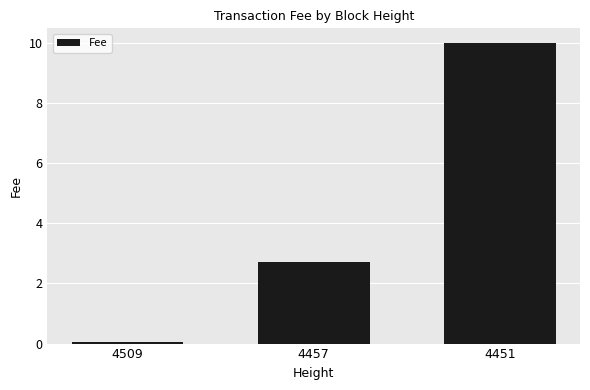

Which has a higher value, 4509 or 4457?

4457